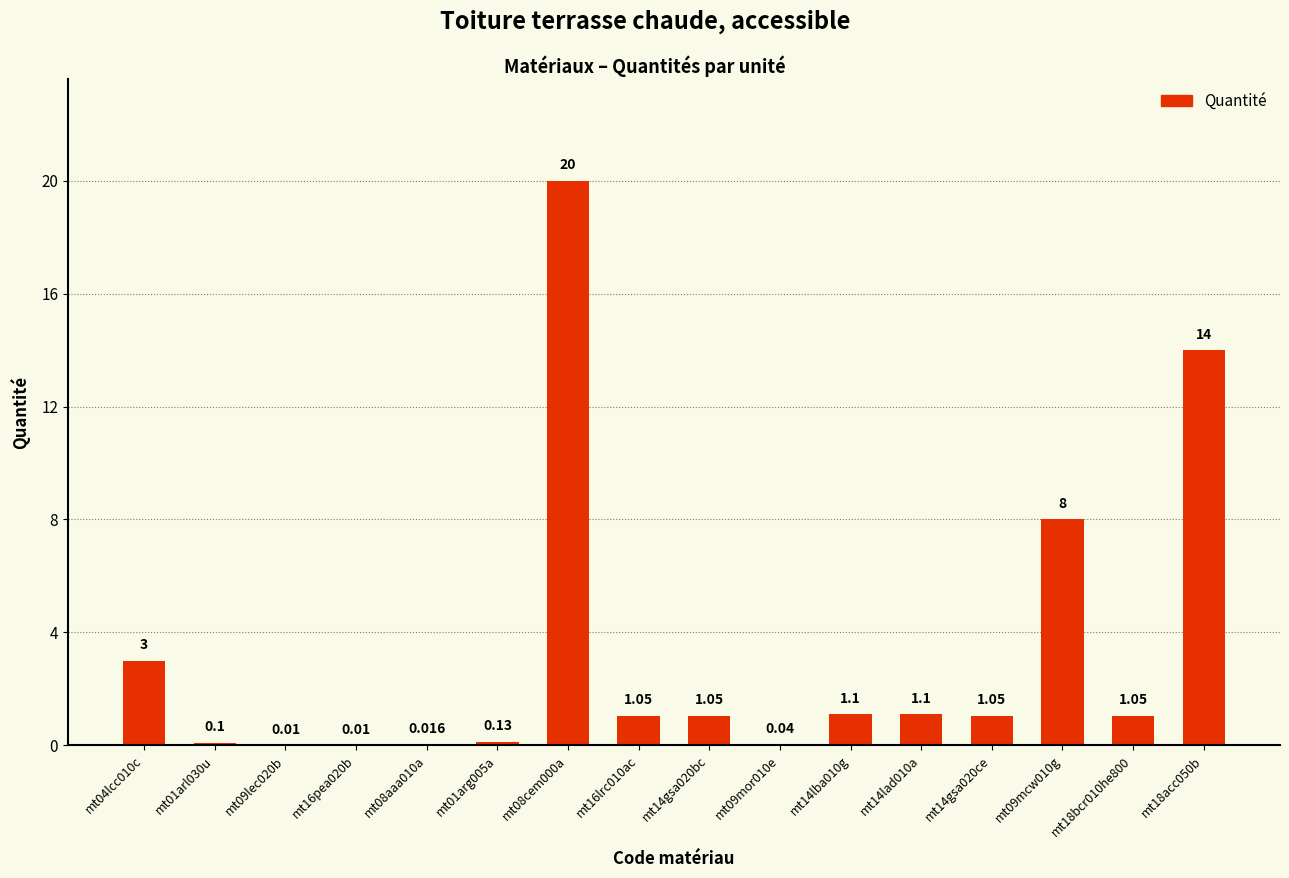

Reading left to right, what are all the values shown in this chart?

3.0	0.1	0.0	0.0	0.0	0.1	20.0	1.1	1.1	0.0	1.1	1.1	1.1	8.0	1.1	14.0